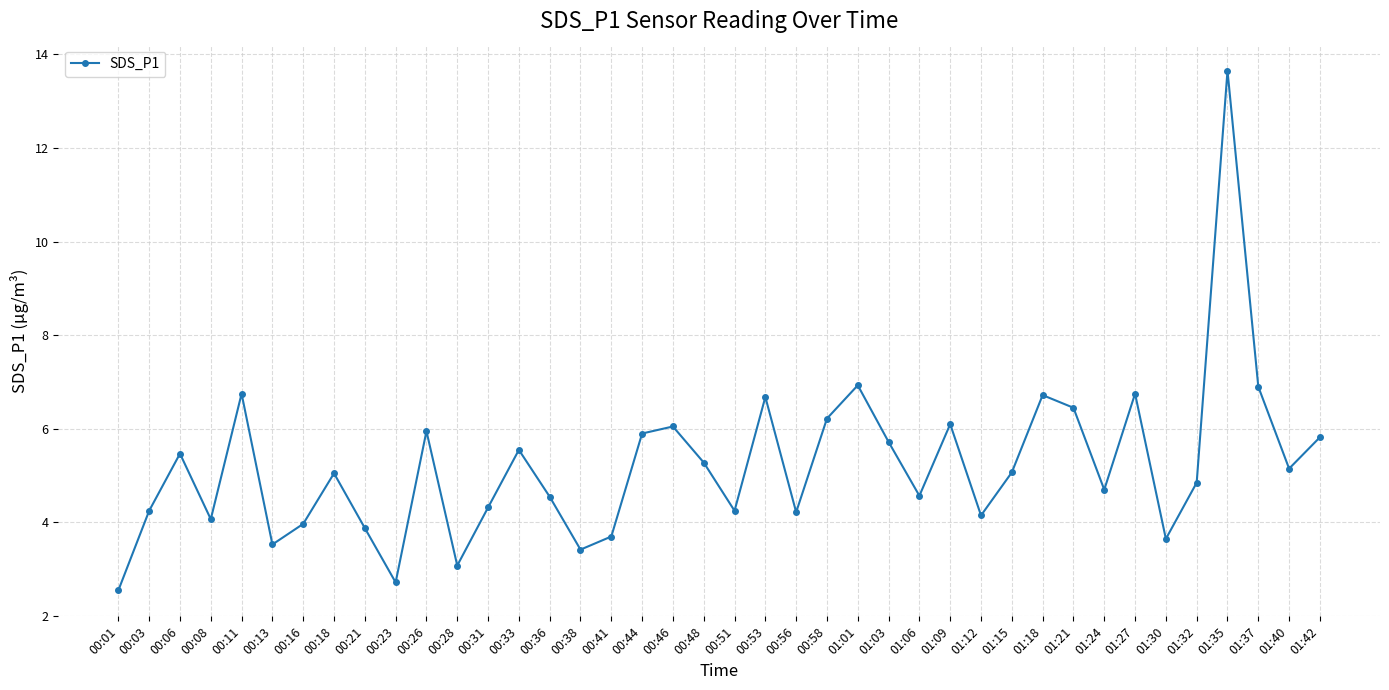

What is the sum of all values?

208.6